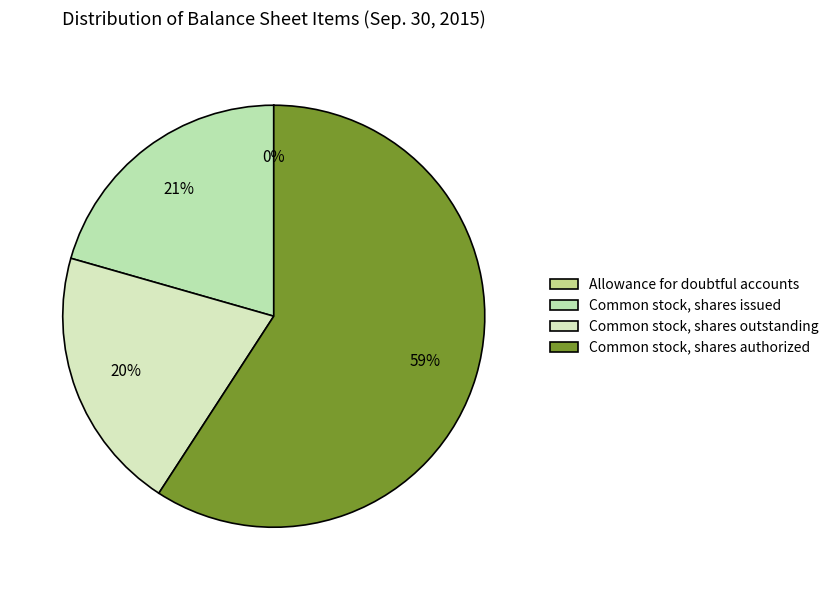

To the nearest percent, what is the difference between the Common stock, shares authorized and Common stock, shares issued slice percentages?

39%